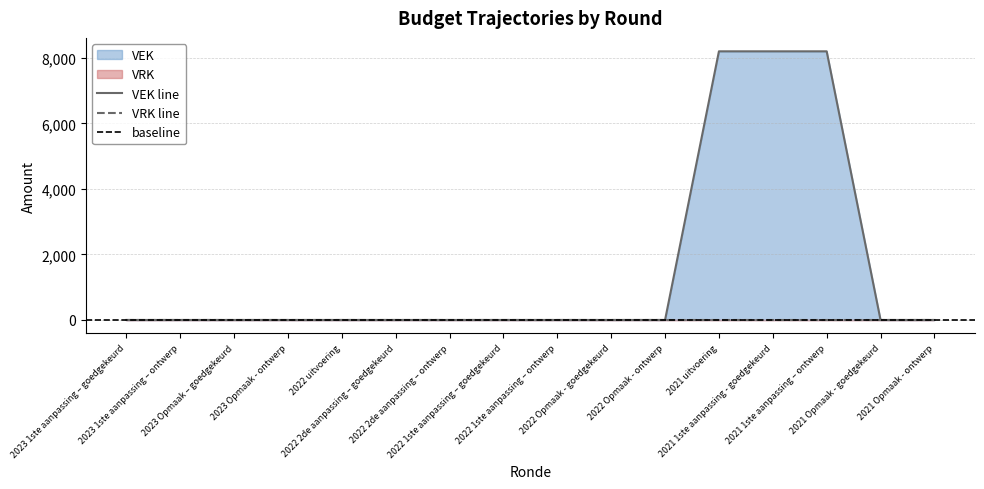

What is the average value?

1538